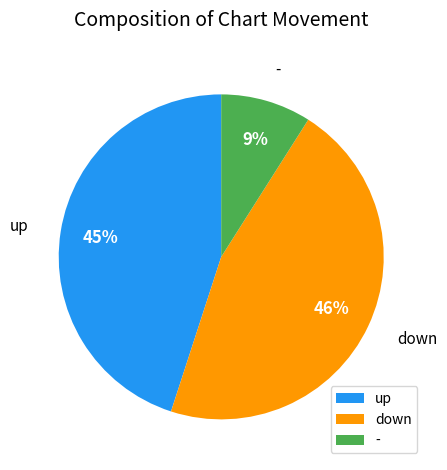

What is the largest slice in the pie chart?

down